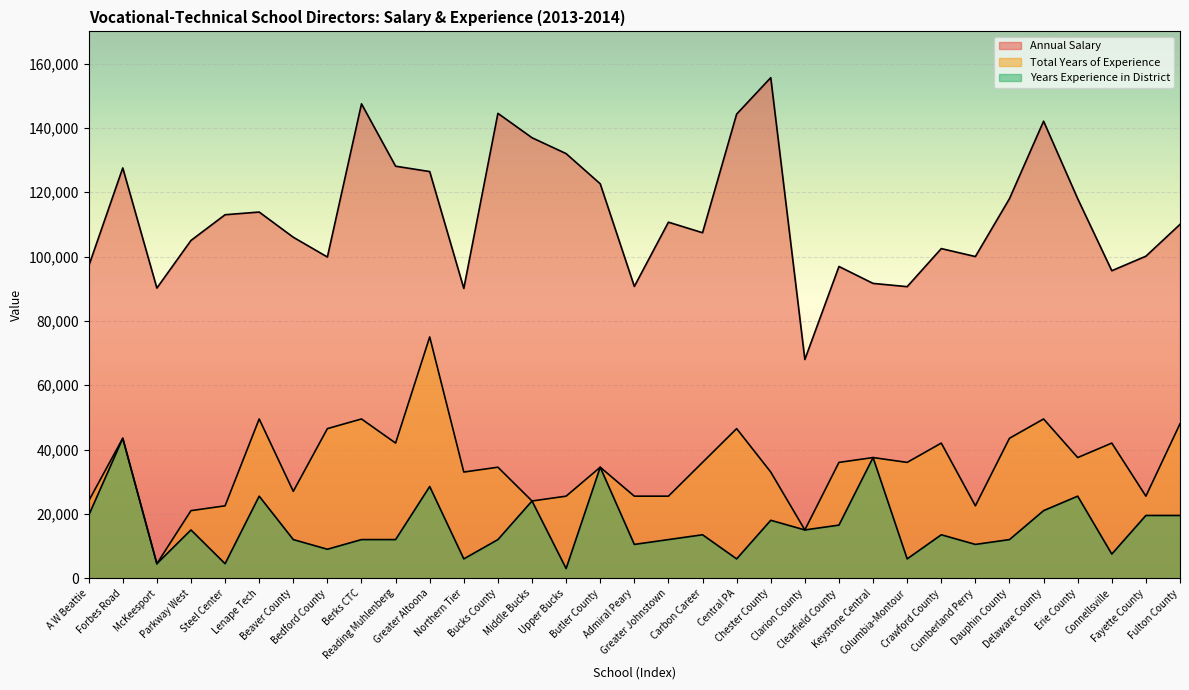

What is the label of the 13th point from the right?

Chester County